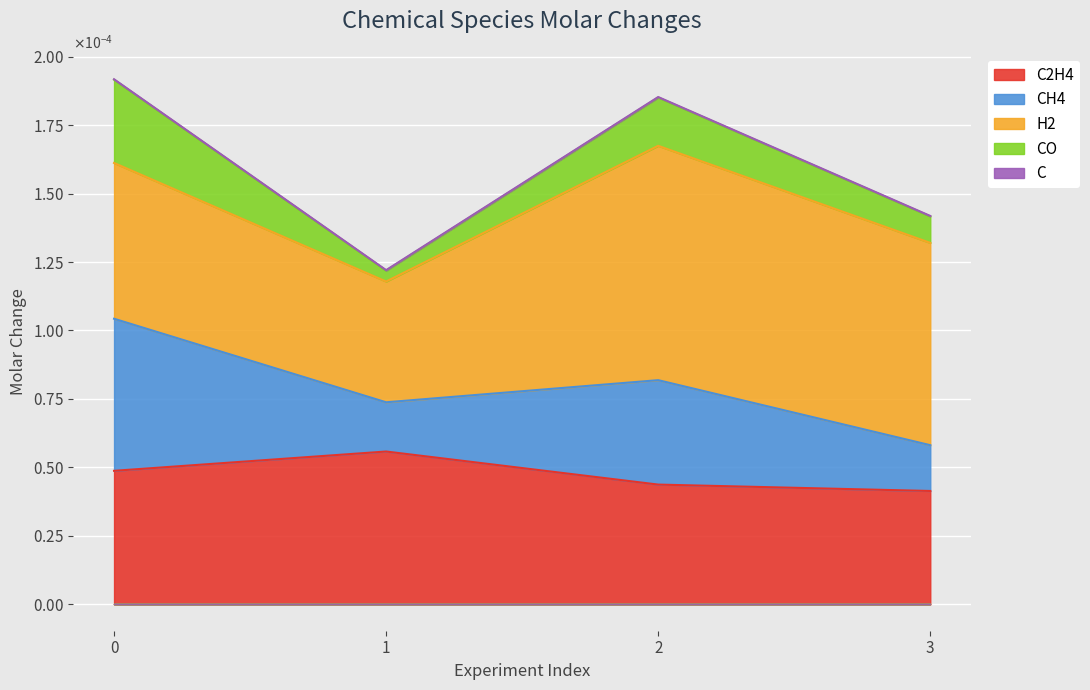

The value of H2 at 0 is 0.0. True or false?

True